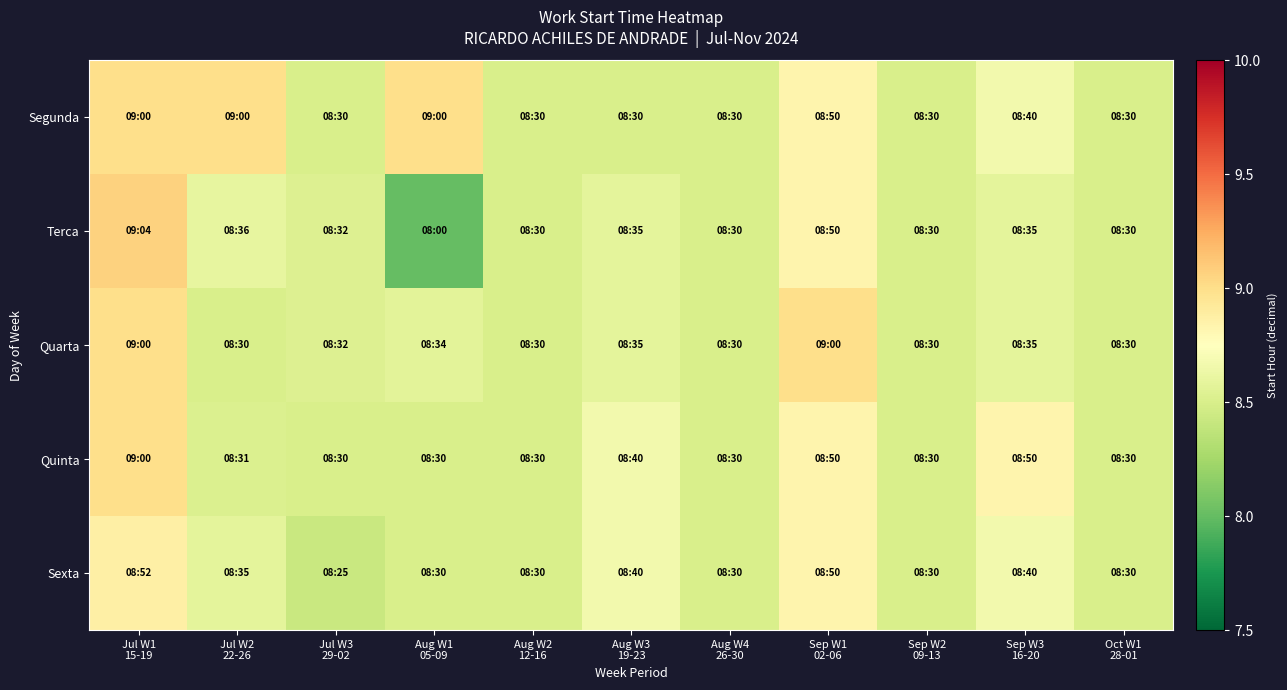

At which category does the chart reach its minimum across all series?

Aug W1
05-09